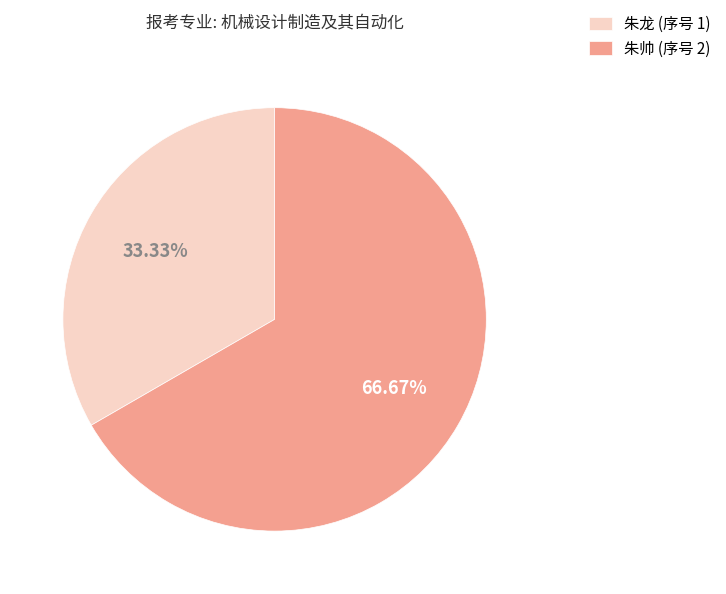

Does any single category account for the majority?

Yes